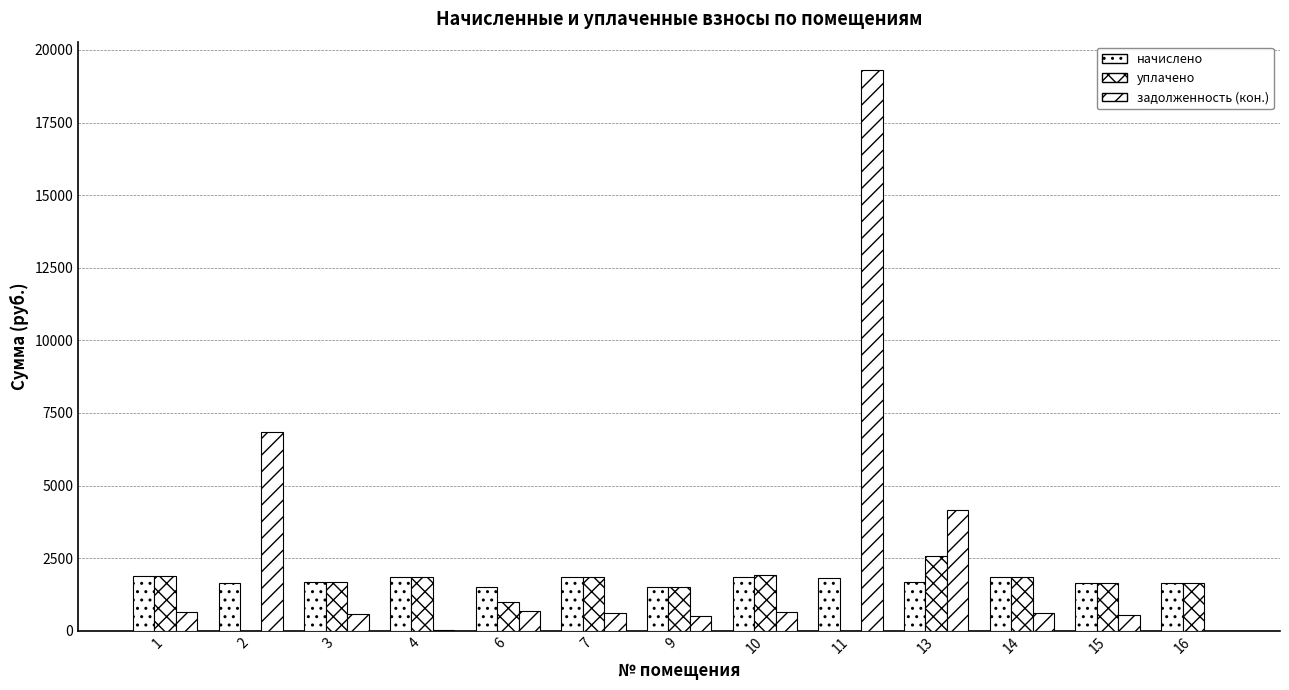

At which category is the sum across all series the highest?

11